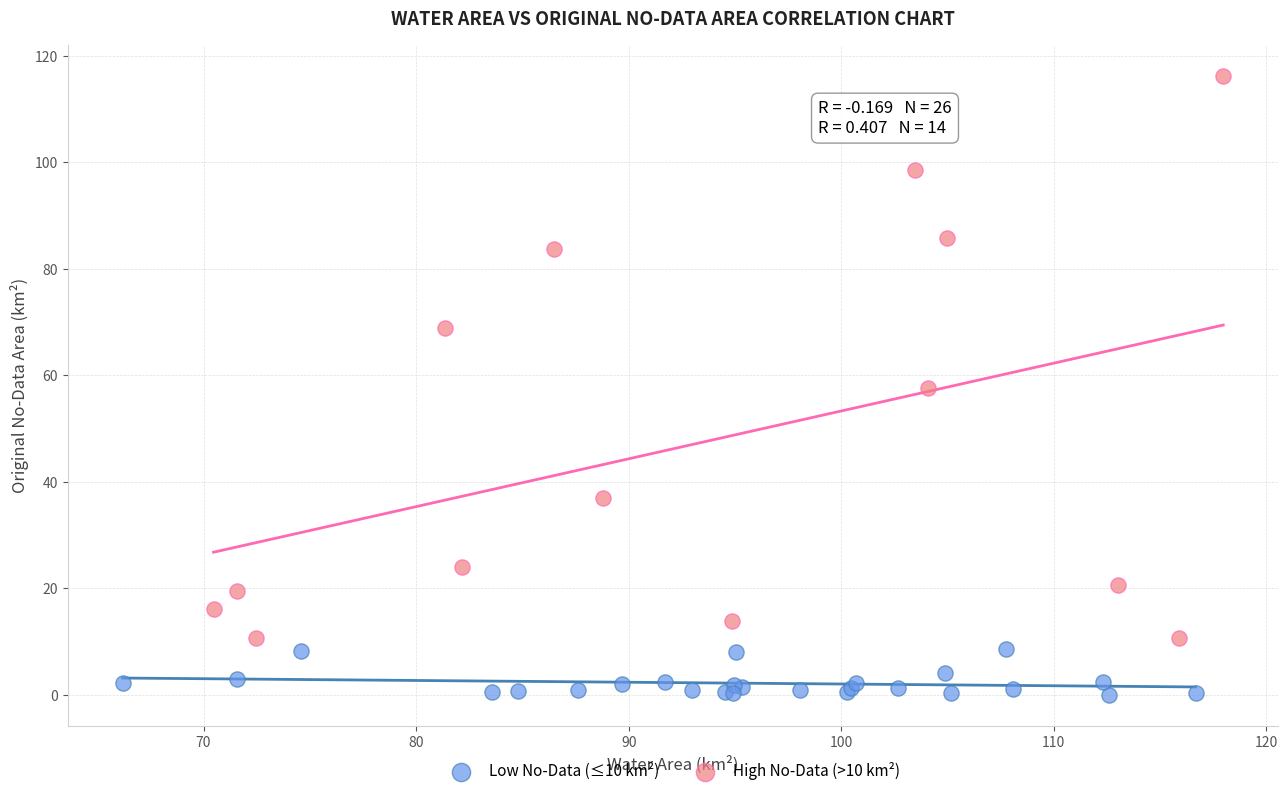

What are all the series names shown in the legend?

Low No-Data (≤10 km²), High No-Data (>10 km²)